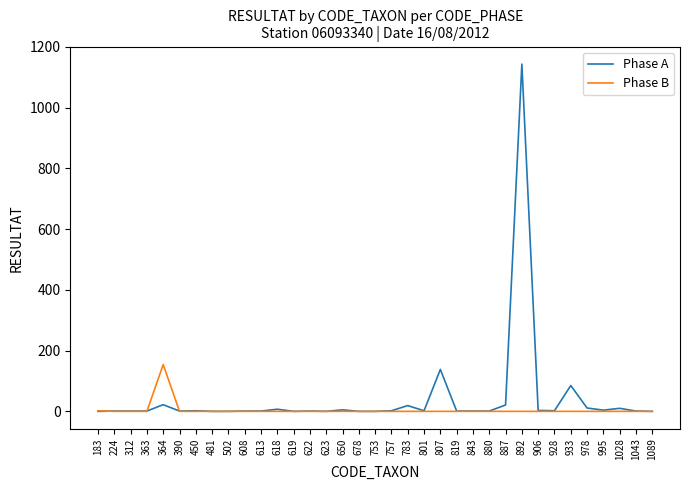

List the series in order of their peak value, highest first.

Phase A, Phase B